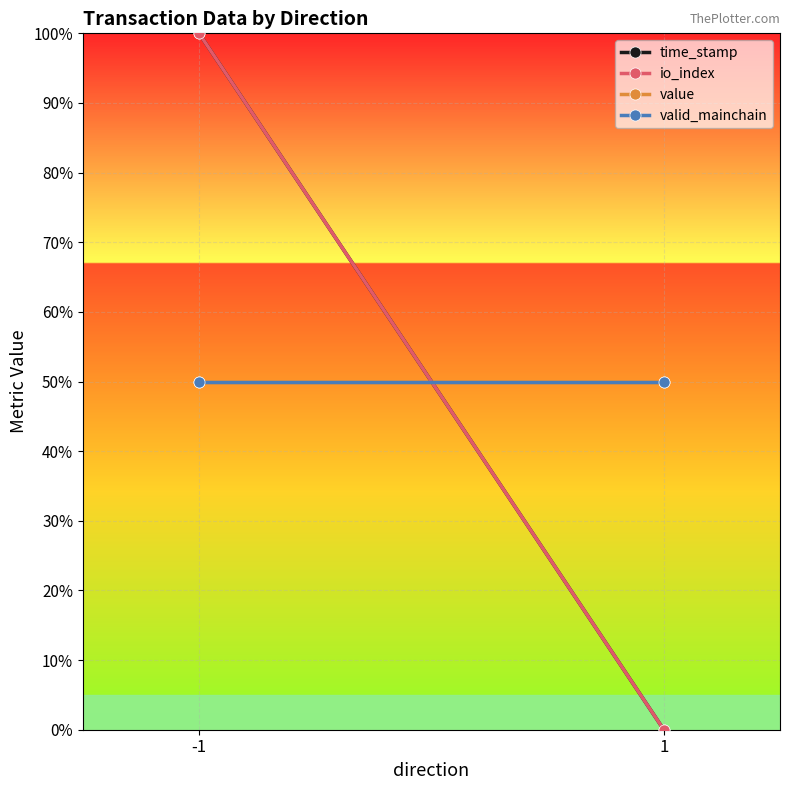

What is the average value of the io_index series?

0.5